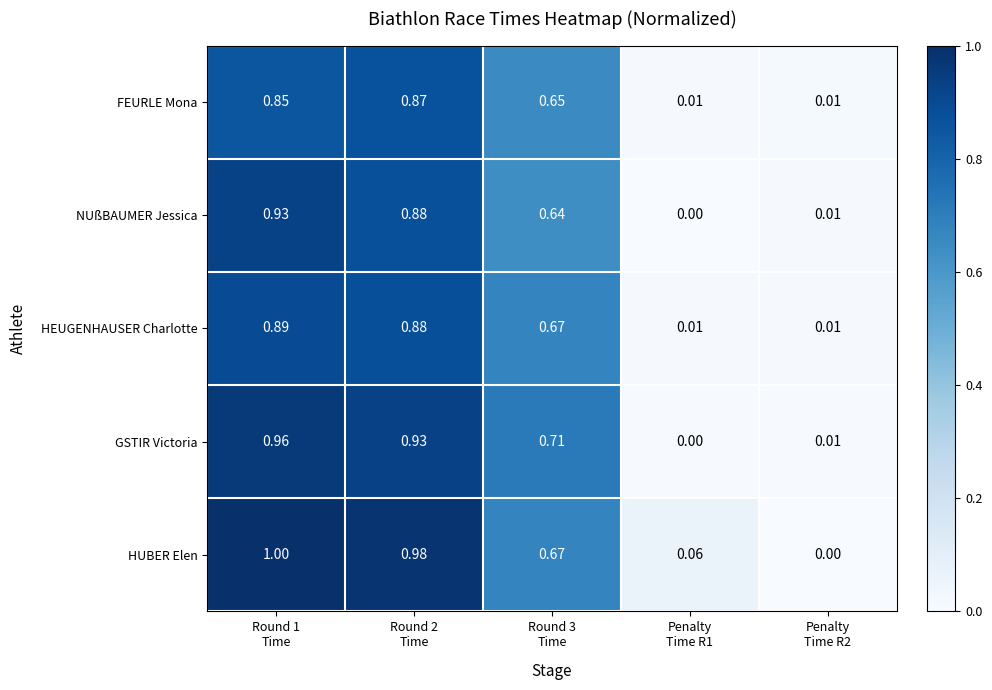

List the series in order of their peak value, lowest first.

FEURLE Mona, HEUGENHAUSER Charlotte, NUßBAUMER Jessica, GSTIR Victoria, HUBER Elen